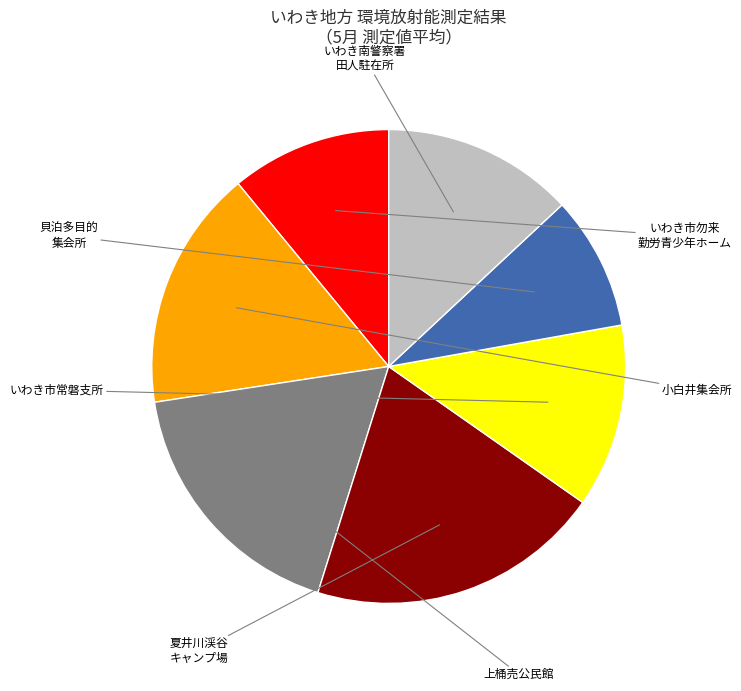

Is there any slice that represents more than half of the pie?

No